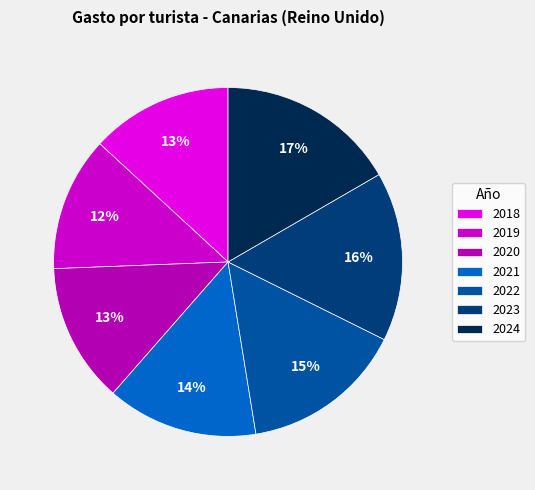

True or false: 2024 accounts for 17% of the total.

True